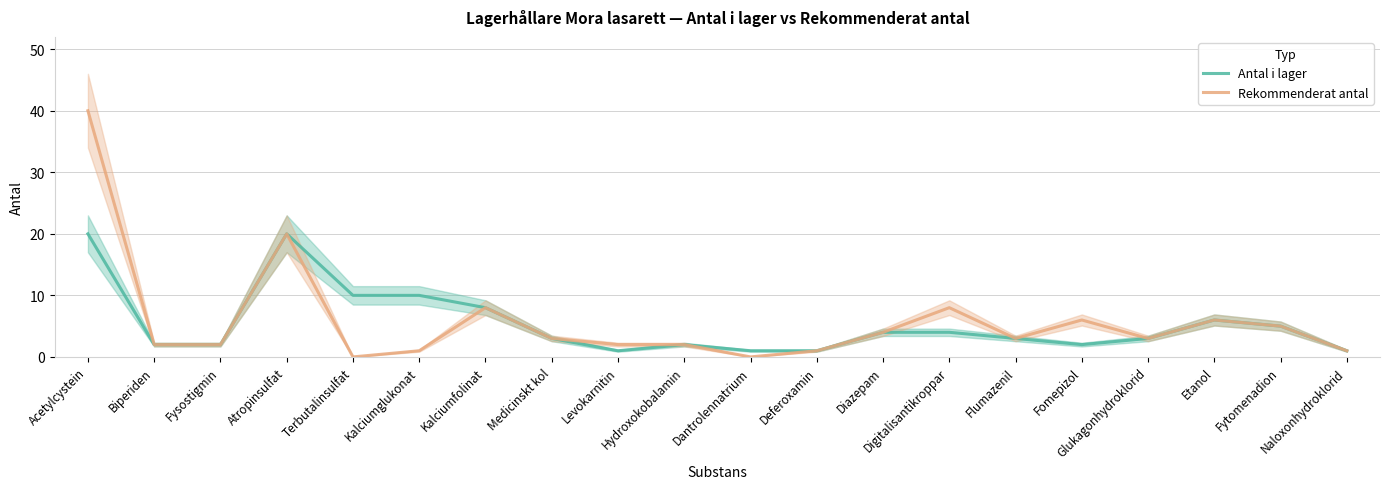

What are all the series names shown in the legend?

Antal i lager, Rekommenderat antal